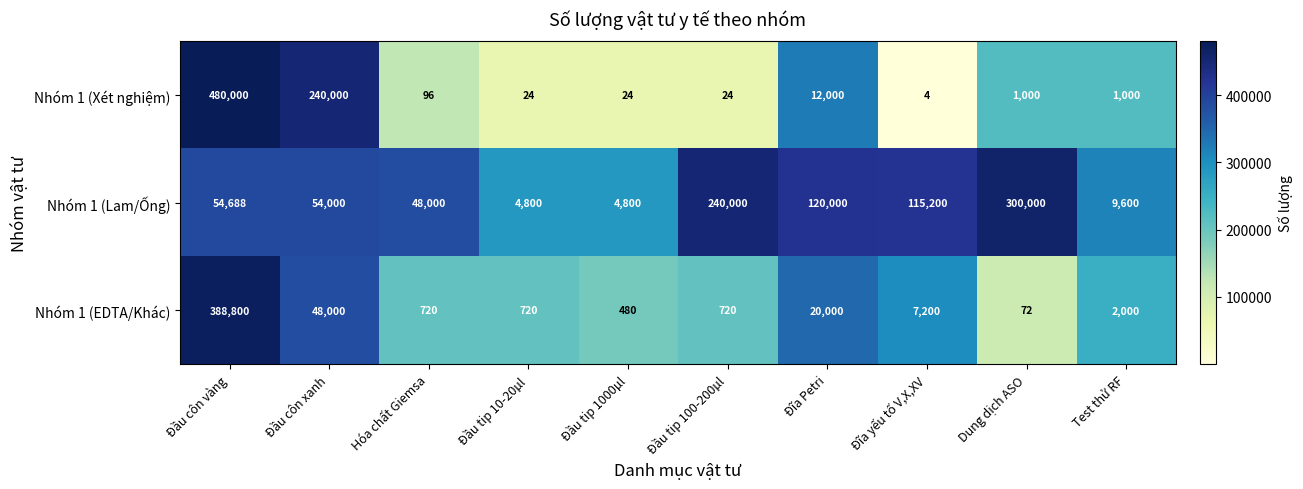

Rank the series by their average value, from lowest to highest.

Nhóm 1 (EDTA/Khác), Nhóm 1 (Xét nghiệm), Nhóm 1 (Lam/Ống)